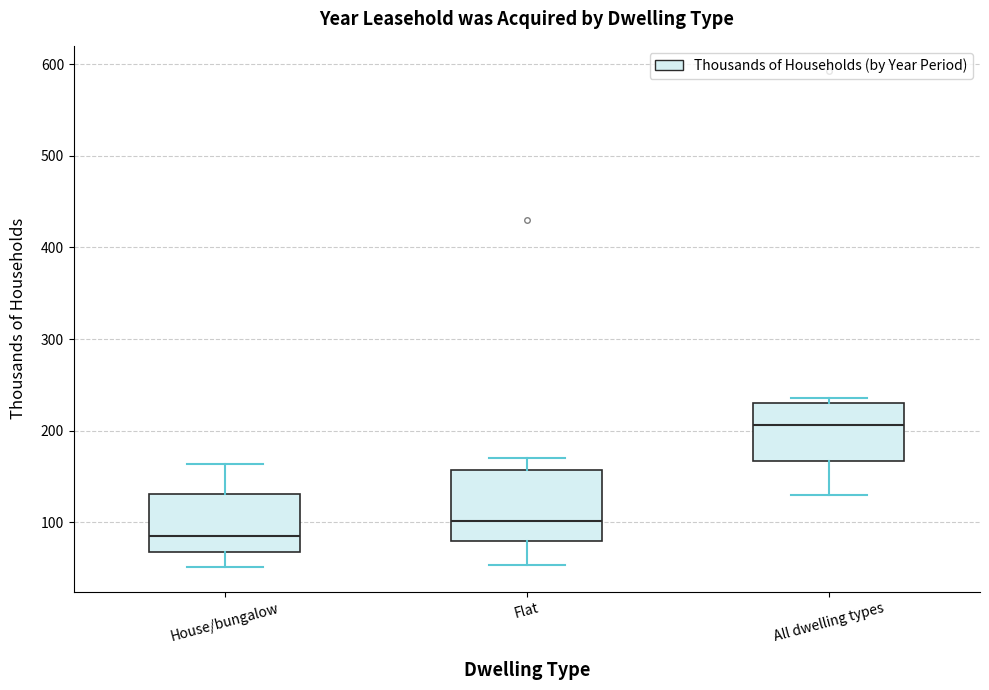

Which box is the tallest, from its lower edge to its upper edge?

Flat